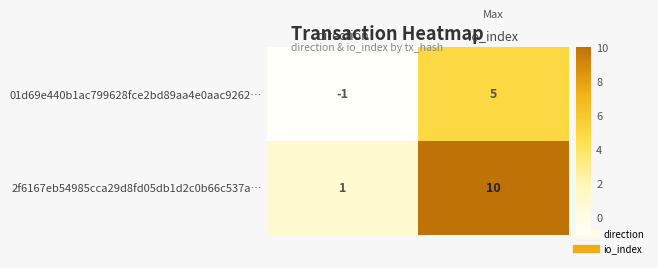

Reading left to right, list all the values displayed in this chart.

01d69e440b1ac799628fce2bd89aa4e0aac9262…: -1	5
2f6167eb54985cca29d8fd05db1d2c0b66c537a…: 1	10